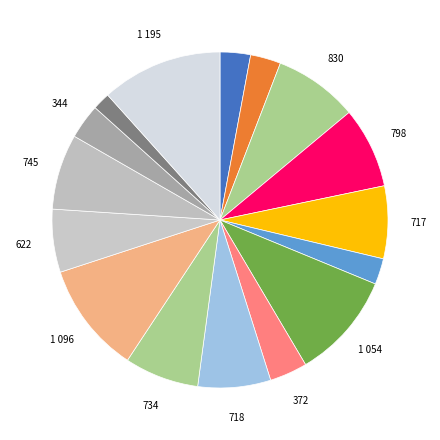

Is there a majority slice in this chart?

No